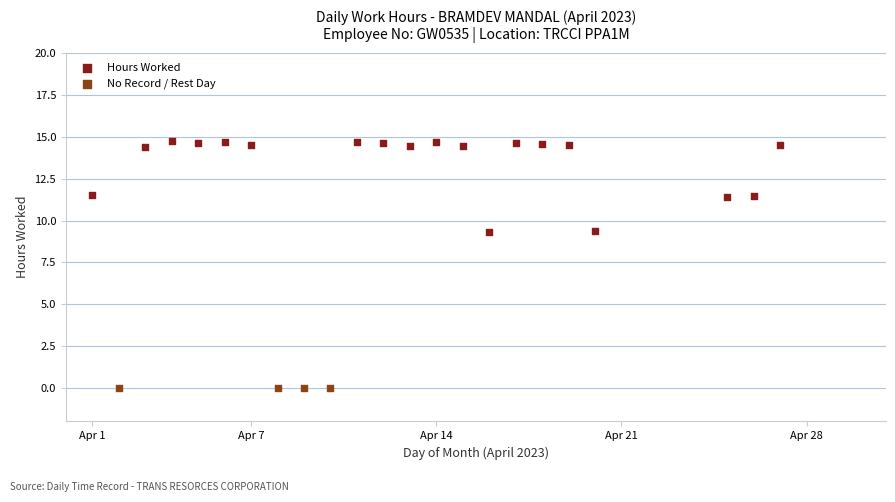

Which series contains the lowest Y value?

No Record / Rest Day